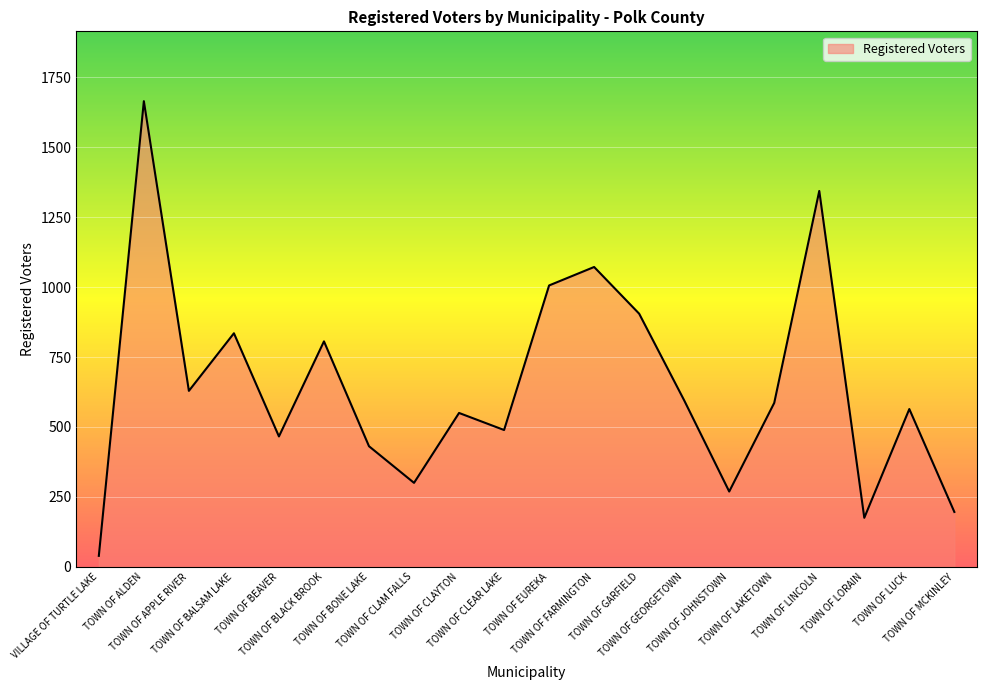

Reading left to right, list all the values displayed in this chart.

39	1665	629	835	466	806	431	300	550	489	1006	1072	905	595	269	586	1344	175	564	196